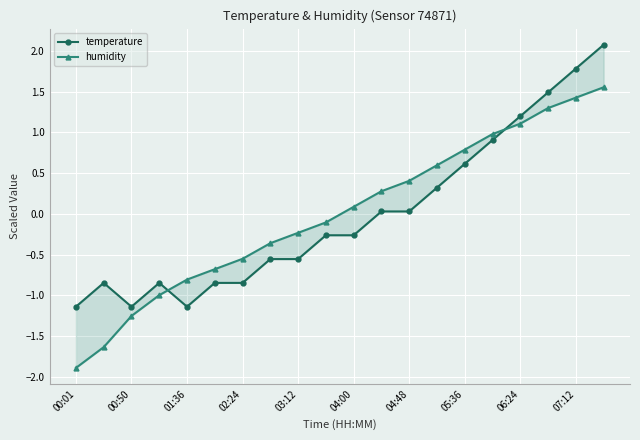

Rank the series at 04:00 from lowest to highest value.

temperature, humidity